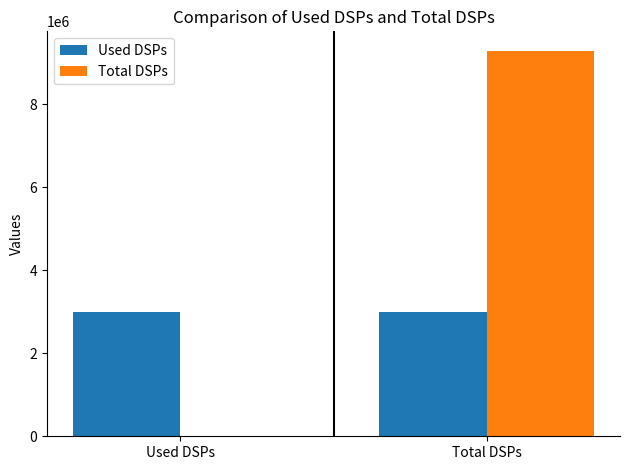

Reading left to right, extract all data points from this chart.

Used DSPs: Used DSPs=3002139	Total DSPs=3002139
Total DSPs: Used DSPs=0	Total DSPs=9289361